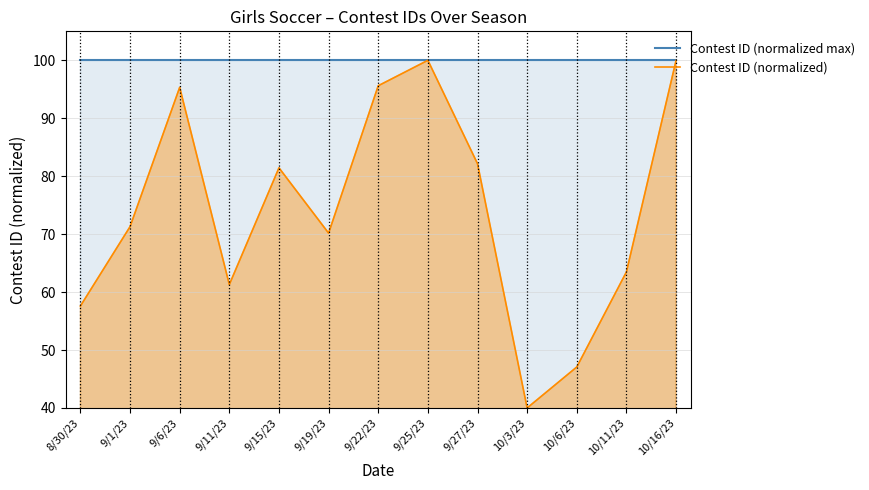

What position from the right is 9/11/23?

10